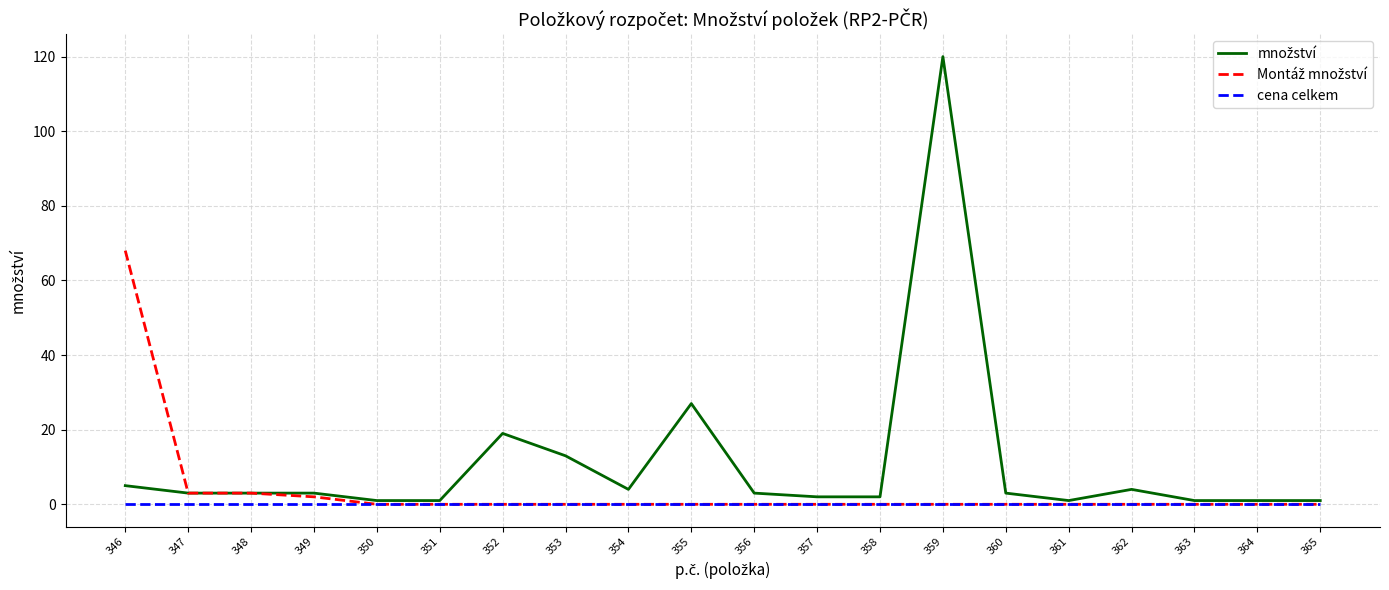

What is the spread (max minus min) of values at 354?

4